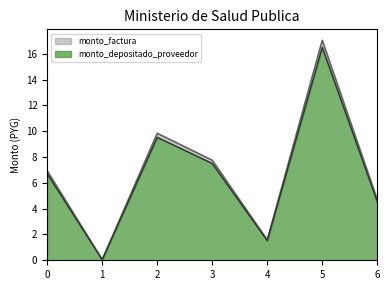

What is the average value of the monto_factura series?

6.8